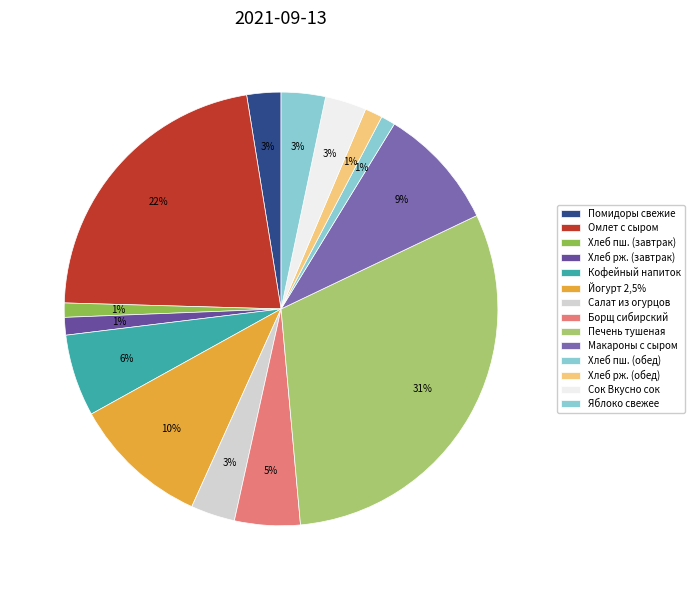

The Борщ сибирский slice represents 5% of the pie. True or false?

True